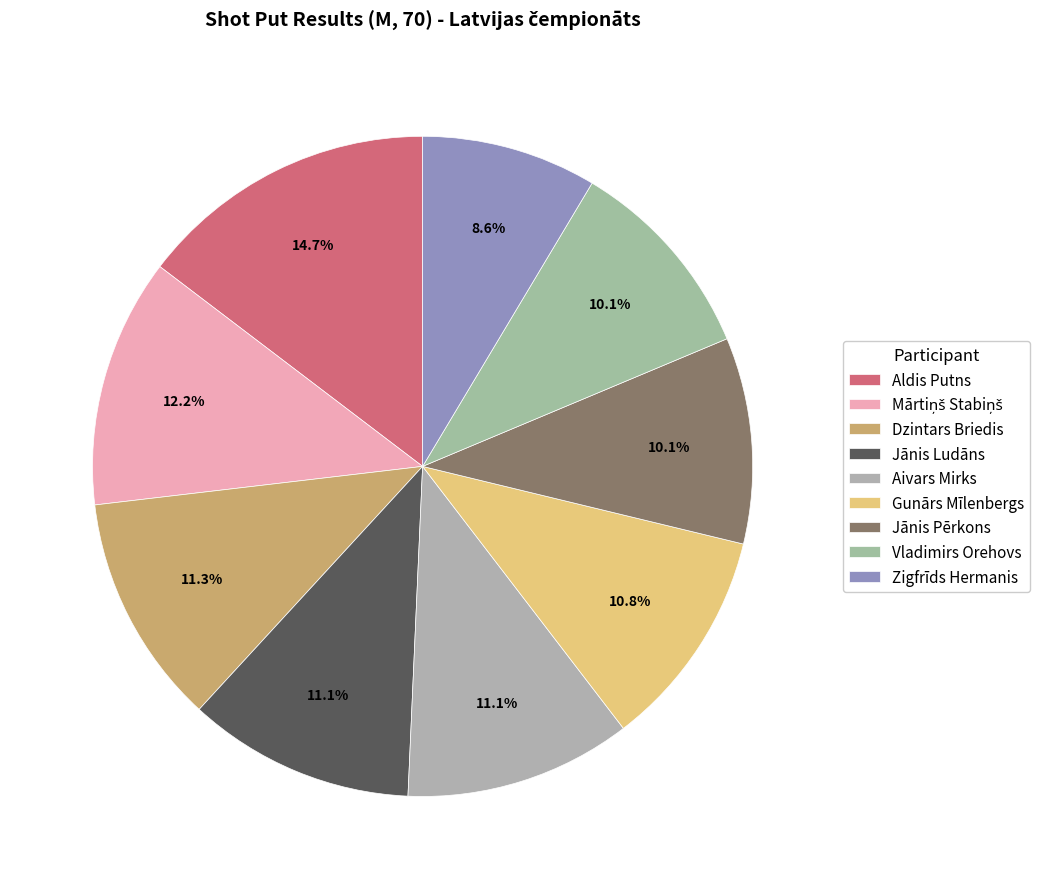

How many segments does this pie chart have?

9